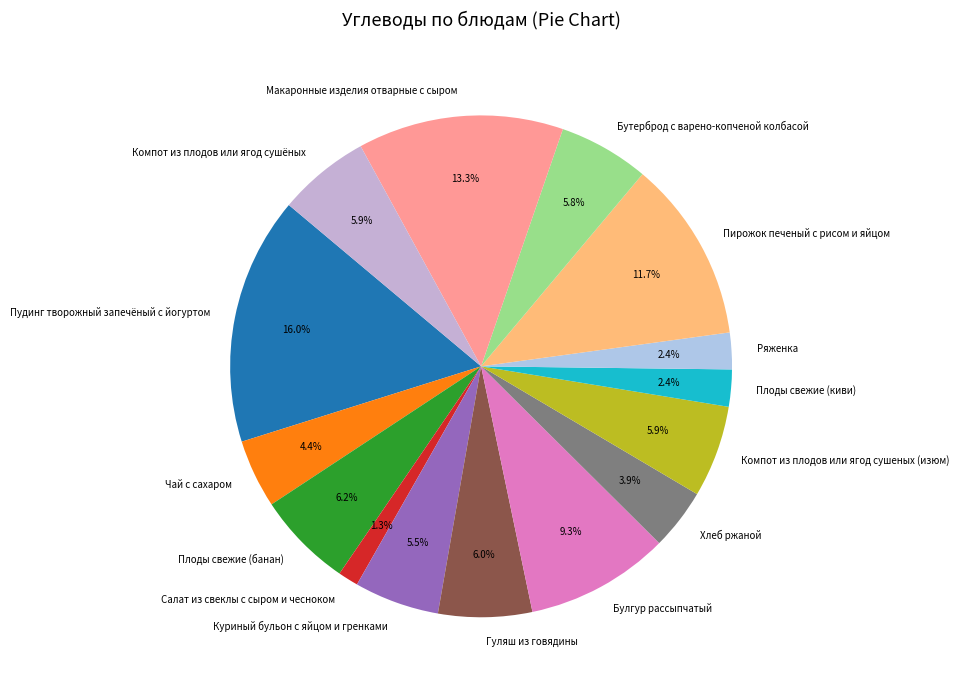

How many slices are in this pie chart?

15